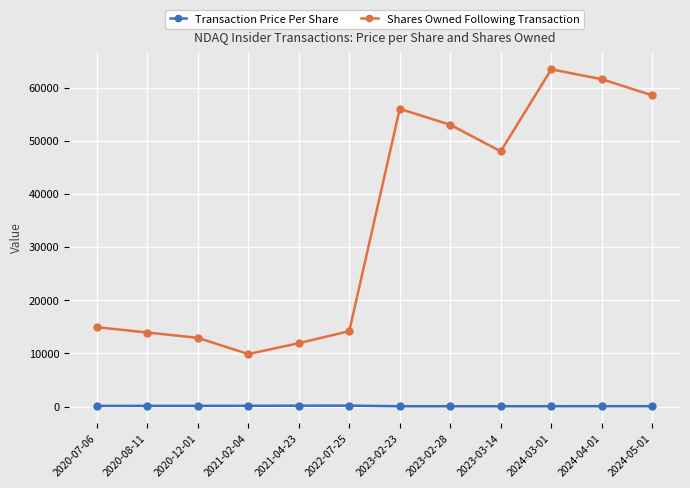

True or false: Shares Owned Following Transaction and Transaction Price Per Share cross at least once.

False